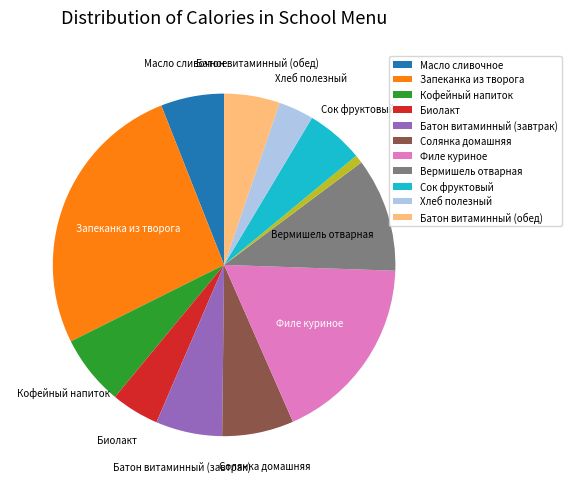

Does any single category account for the majority?

No